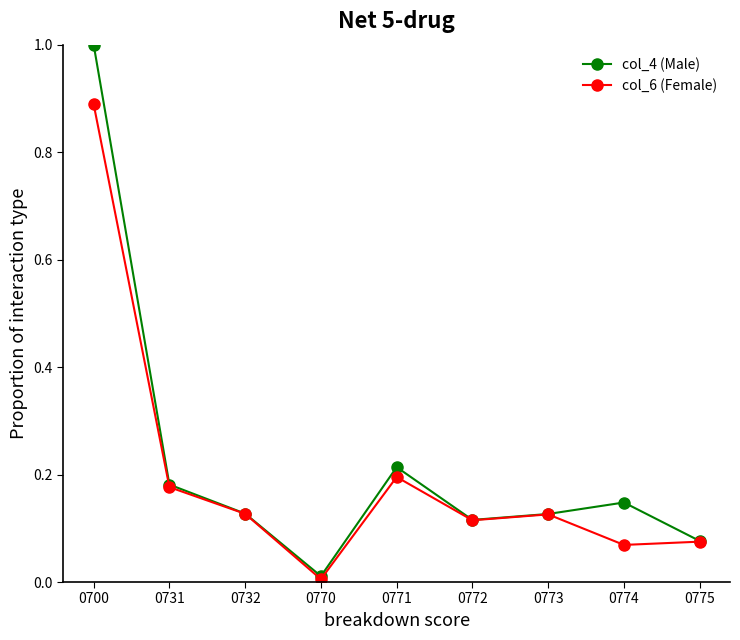

How many lines are shown in the chart?

2